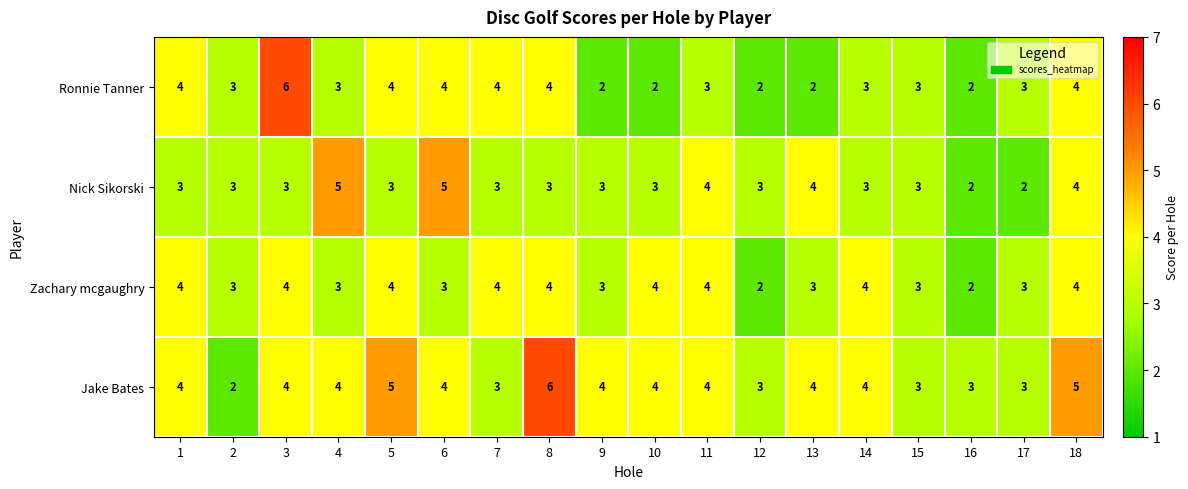

Which series has the largest total across all categories?

Jake Bates